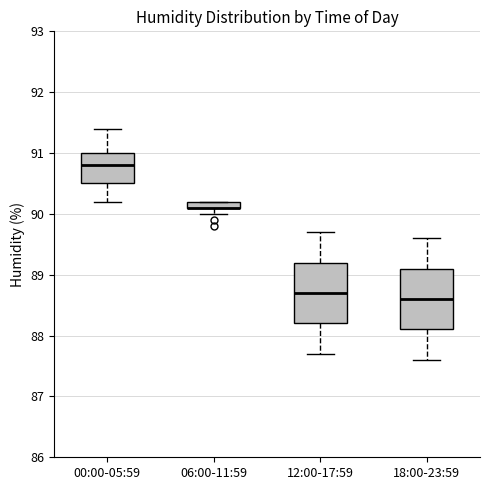

Where is the lower edge of the box for 12:00-17:59 on the y-axis? The values are not printed on the chart, so give them approximately, as read against the axis.

88.2